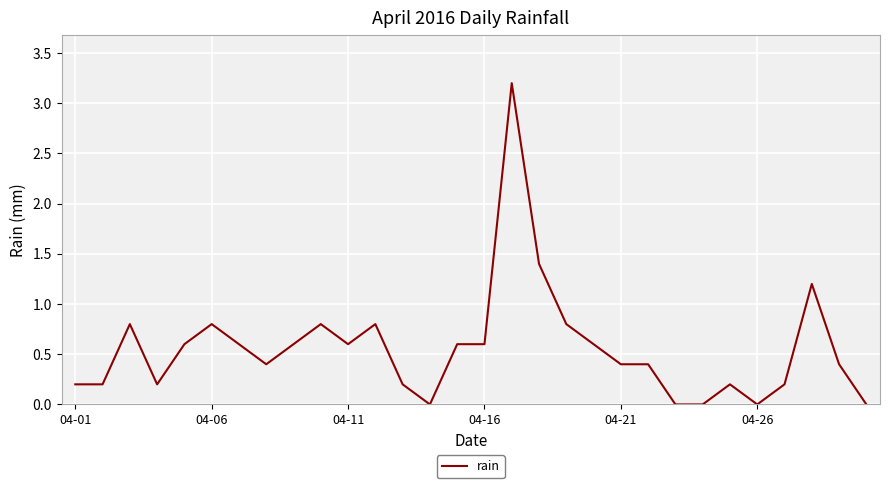

What is the greatest value displayed?

3.2